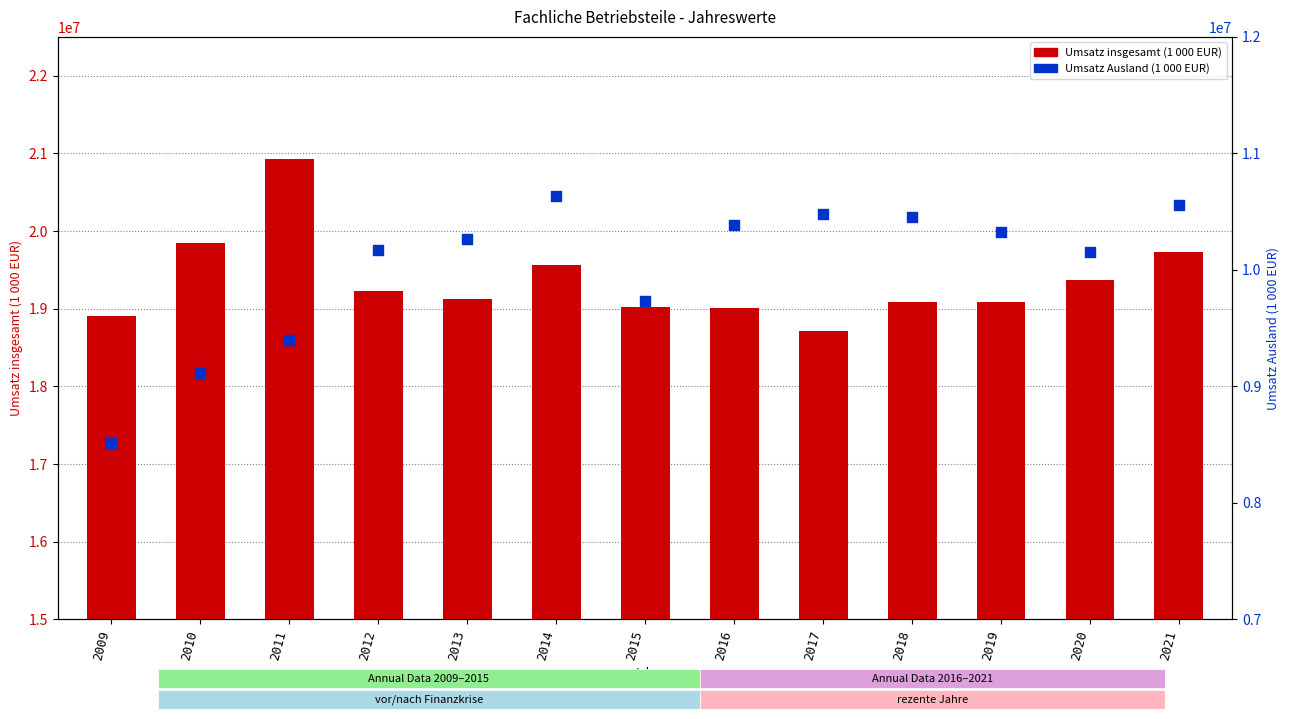

Which series contains the lowest Y value?

Umsatz Ausland (1 000 EUR)